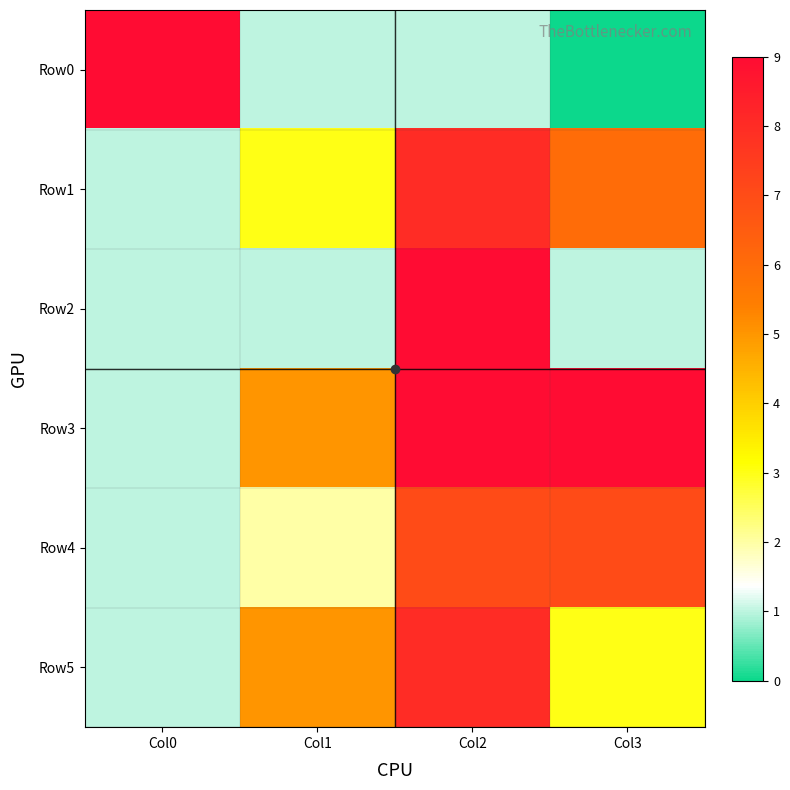

List the series in order of their peak value, lowest first.

Row4, Row1, Row5, Row0, Row2, Row3